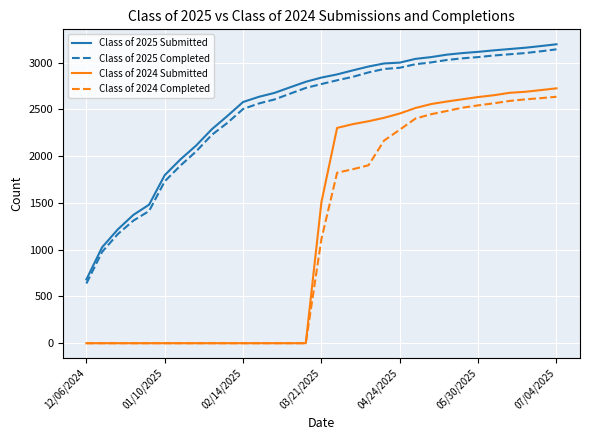

True or false: Class of 2024 Completed and Class of 2025 Completed intersect in this chart.

False